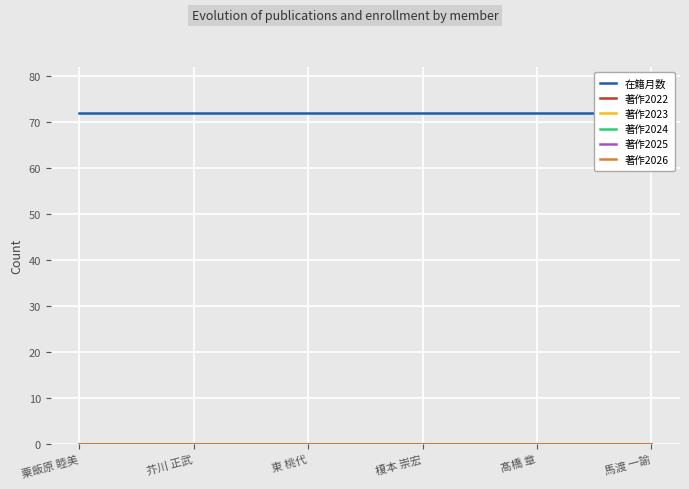

Does the chart display data point markers on the line(s)?

No